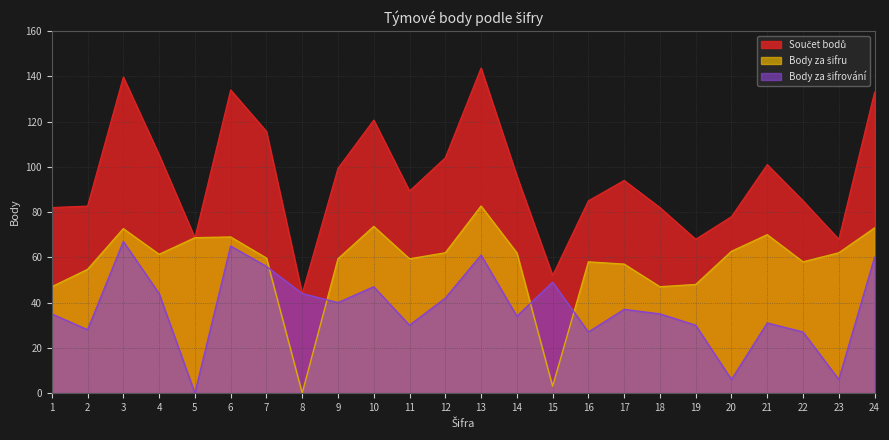

What is the approximate value of Body za šifru at 19?

48.0